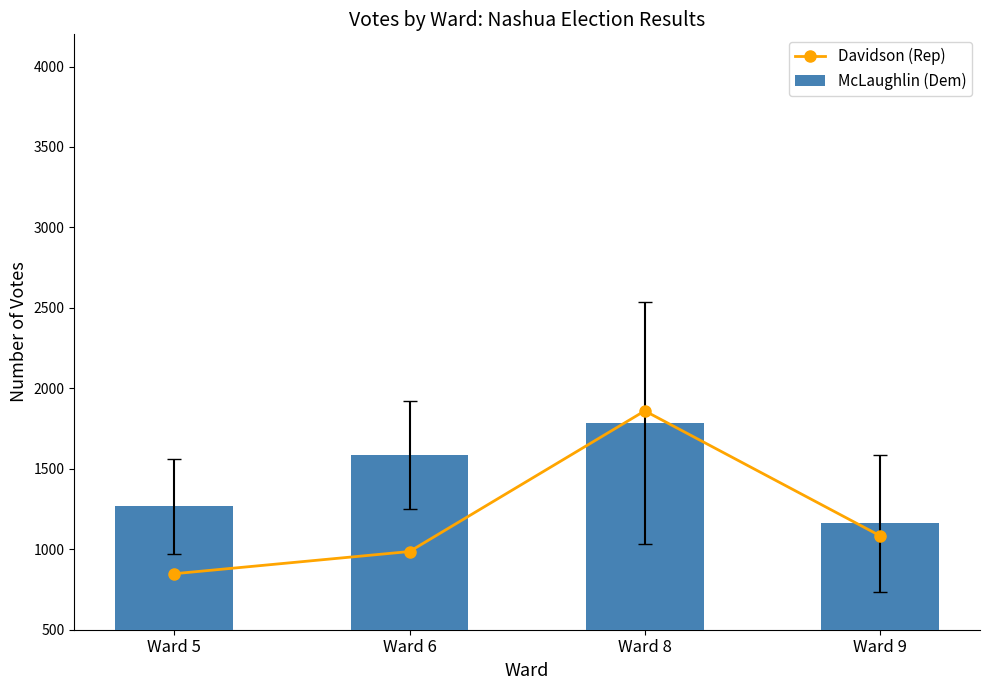

The Davidson (Rep) series shows 986 at Ward 6. True or false?

True